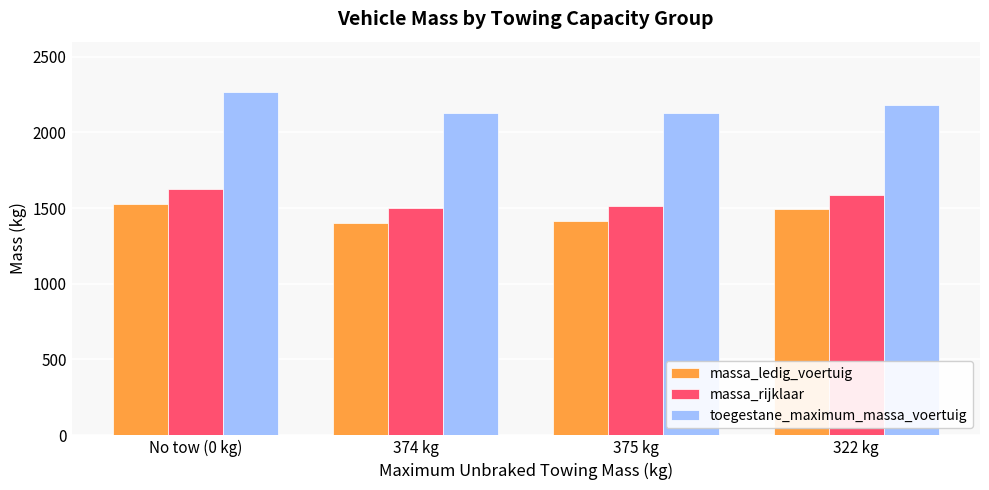

What is the difference between the maximum and minimum values in the massa_rijklaar series?

126